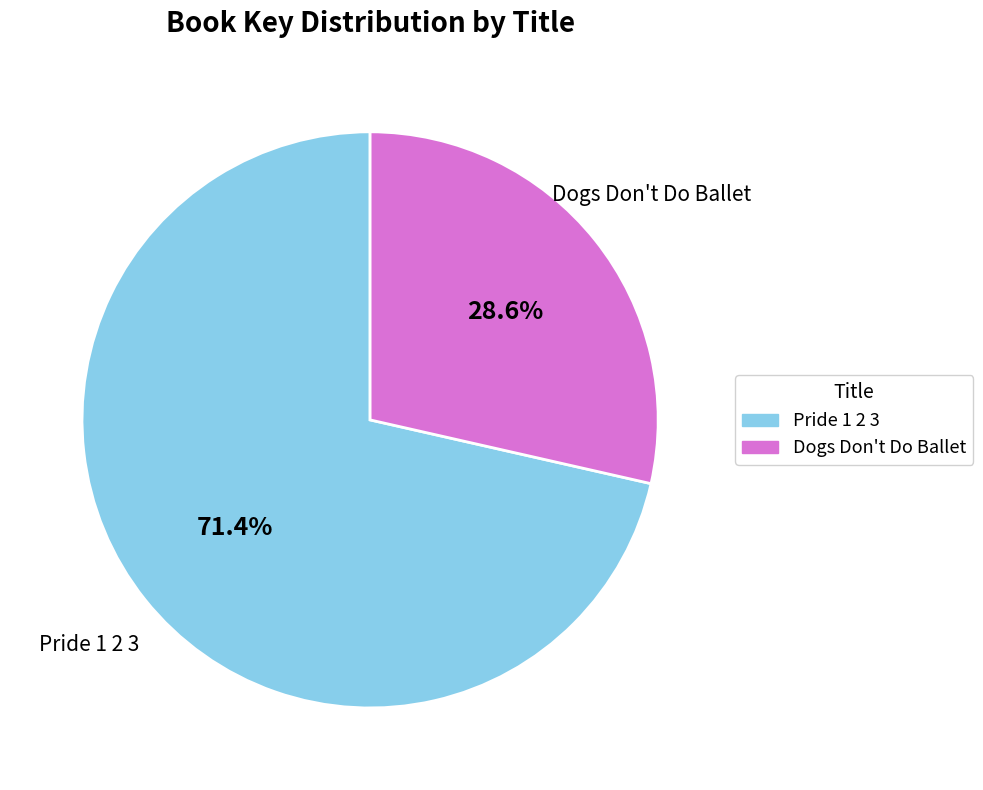

The Pride 1 2 3 slice represents 71% of the pie. True or false?

True